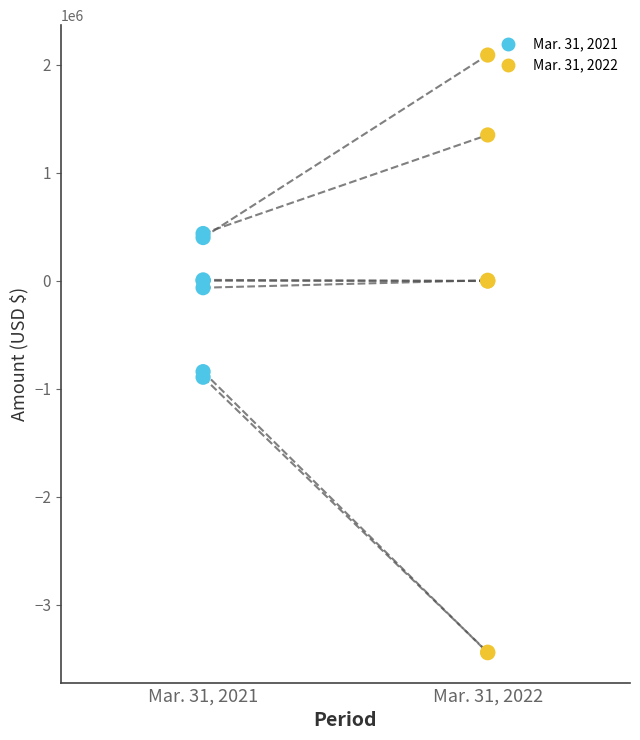

Which series has the largest Y range (max minus min)?

Mar. 31, 2022